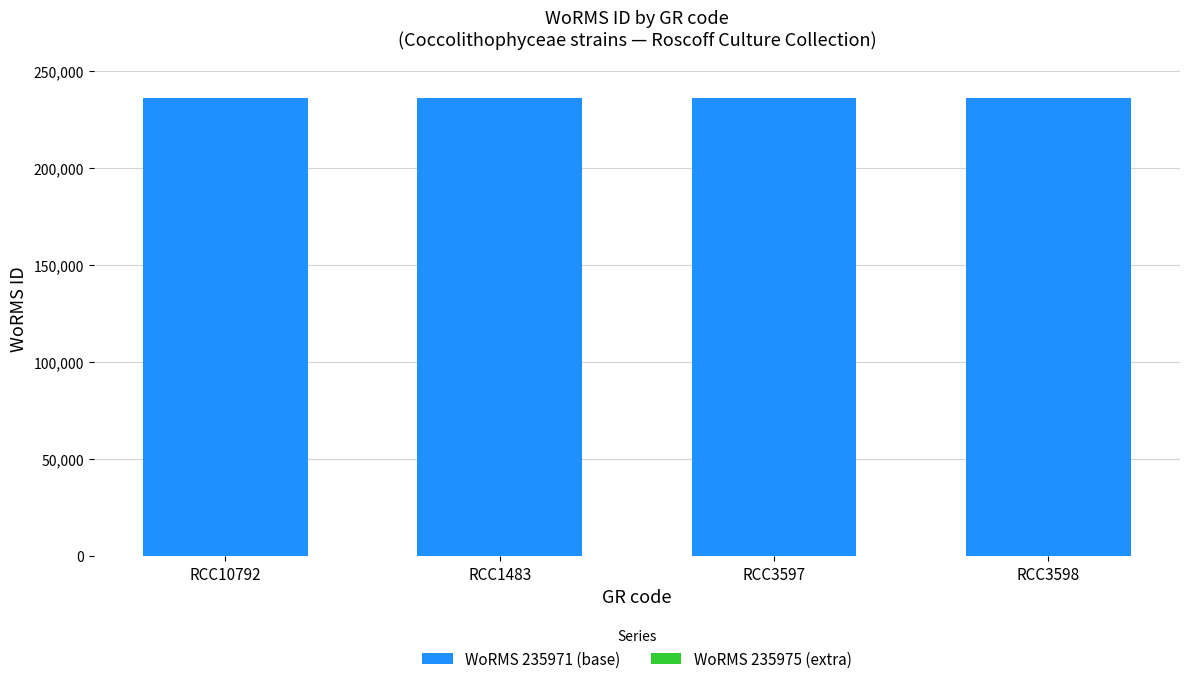

What is the total value across all series at RCC10792?

235971